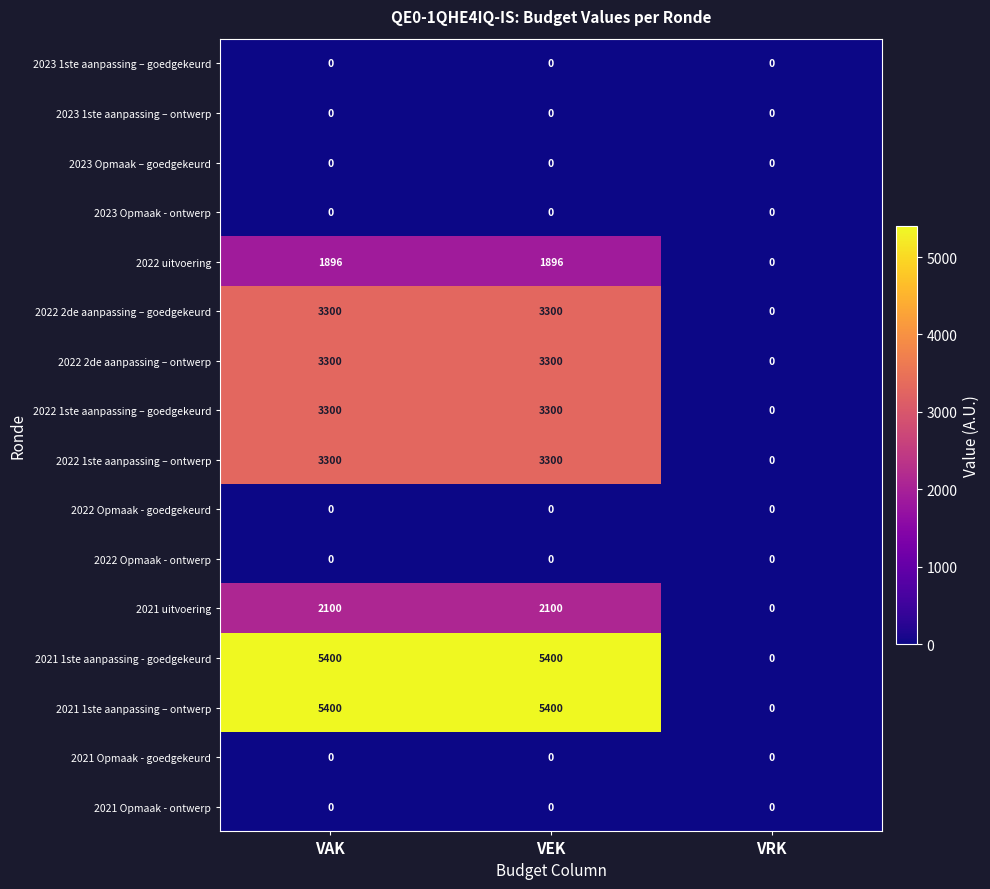

What is the sum of all 2022 2de aanpassing – ontwerp values?

6600